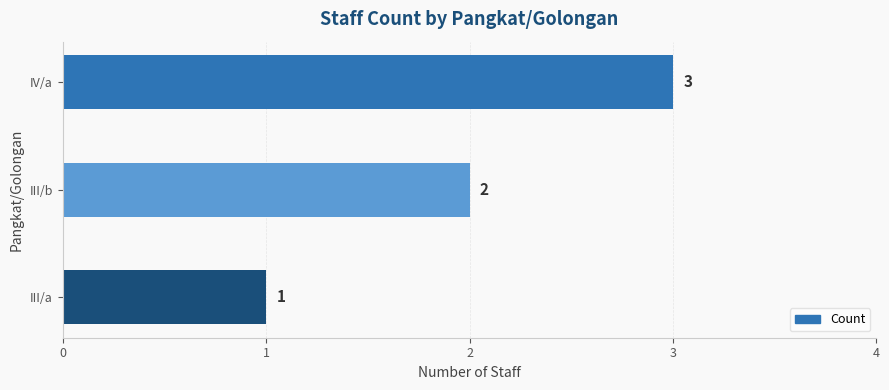

How many categories are shown in the chart?

3